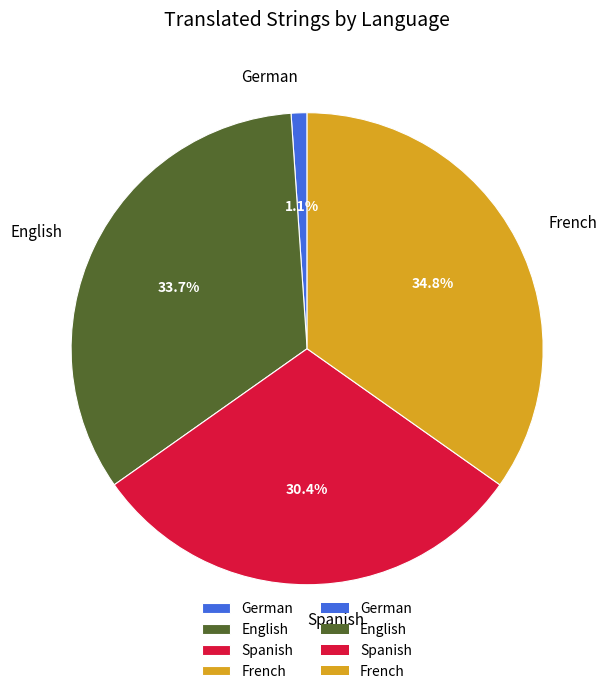

Does English account for over 50% of the chart?

No